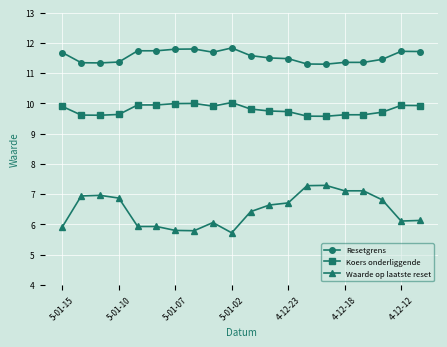

Is this an area chart (filled region under the line)?

No